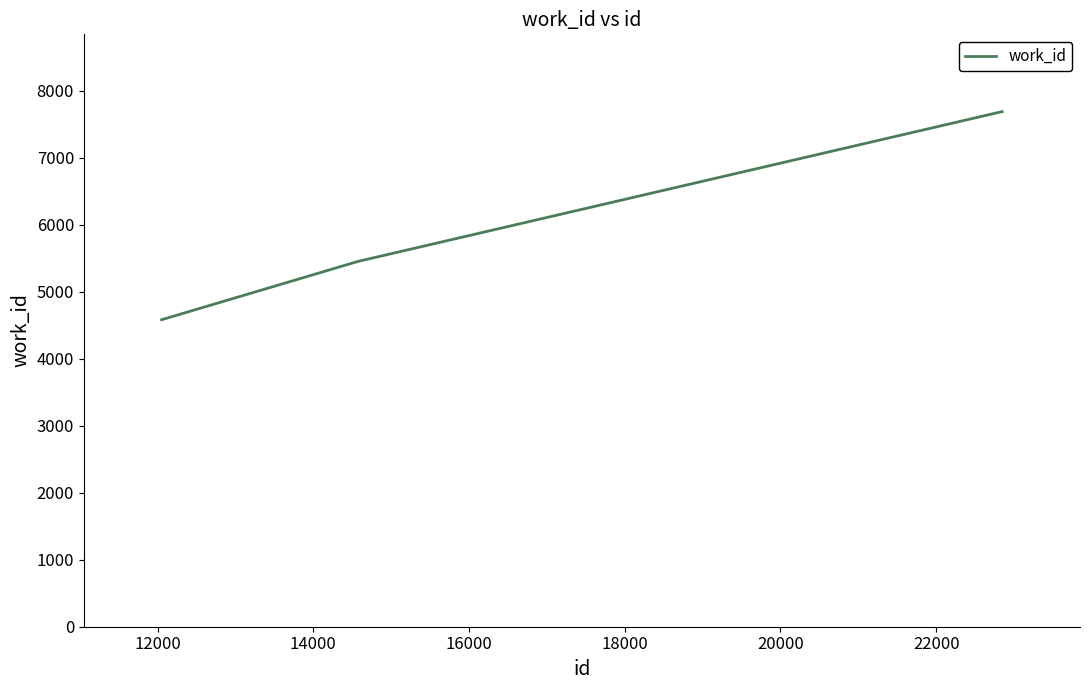

What is the minimum value shown in the chart?

4582